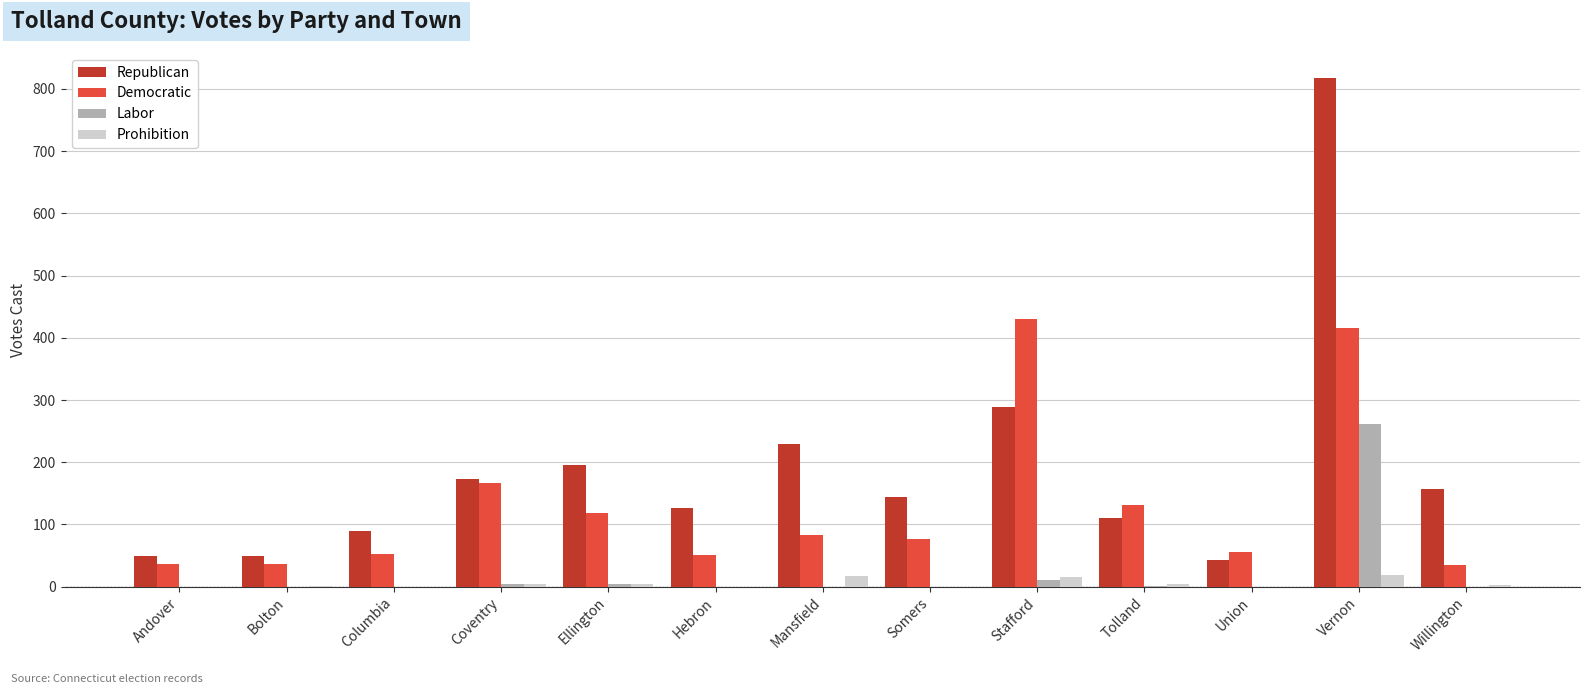

Is it true that Labor equals 0 at Bolton?

True